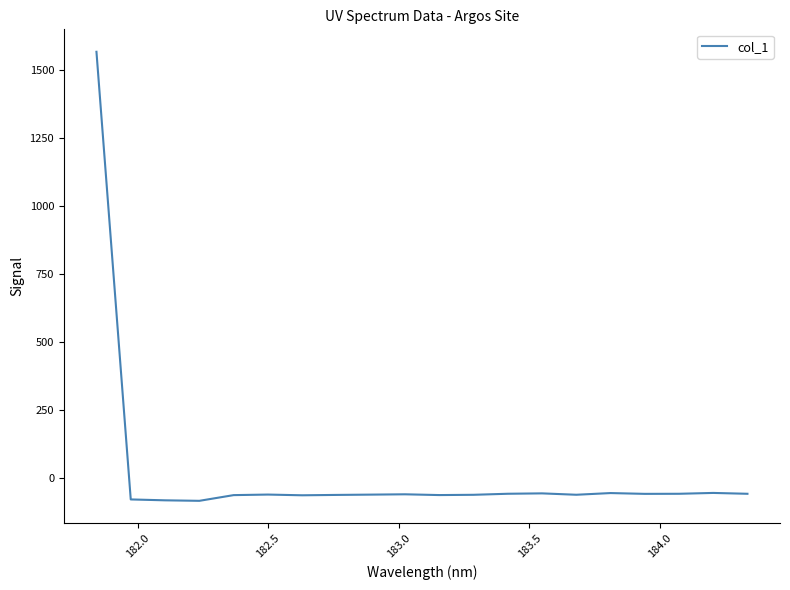

What is the maximum value shown in the chart?

1566.3